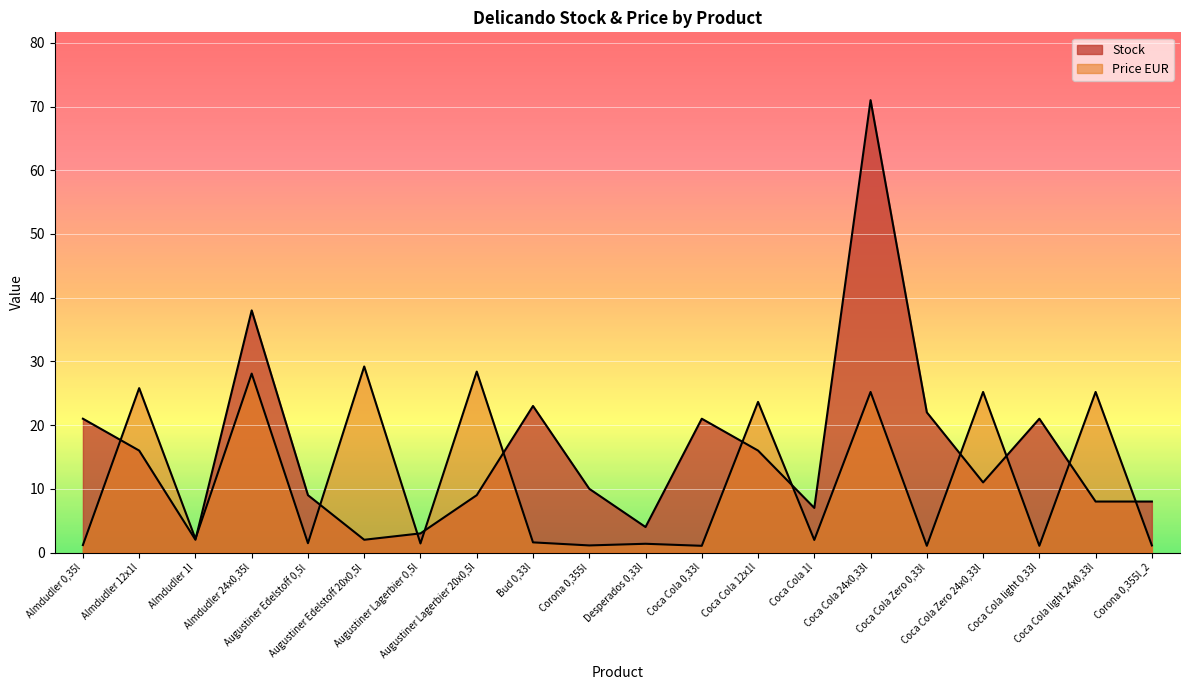

How many intersections are there between Price EUR and Stock?

12